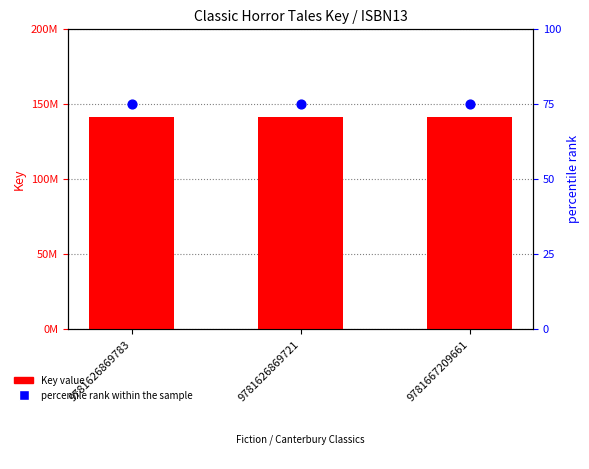

Which series has the largest total across all categories?

Key